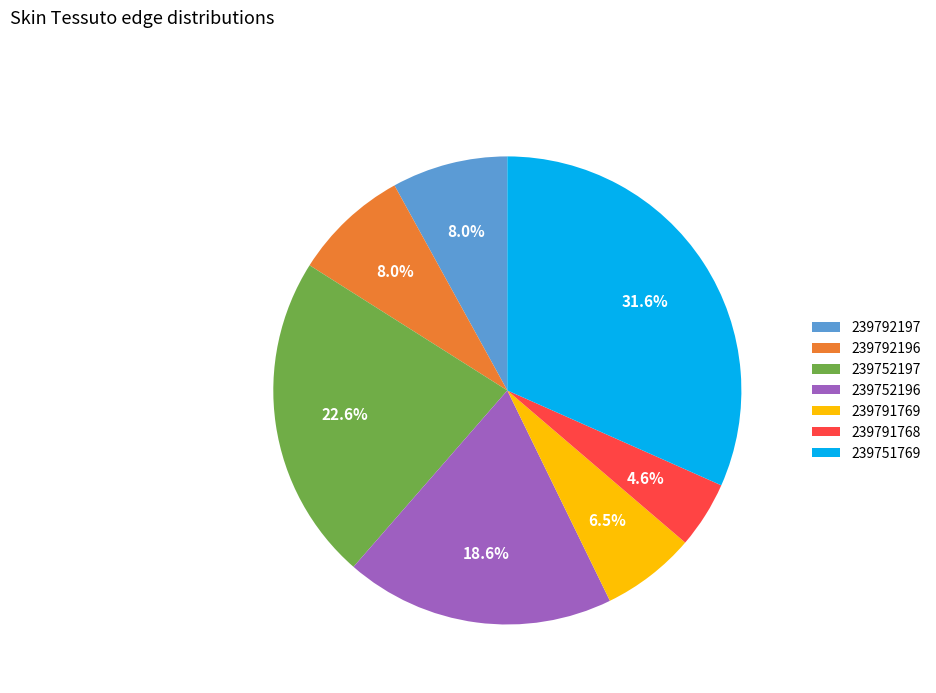

To the nearest percent, what is the average slice percentage?

14%